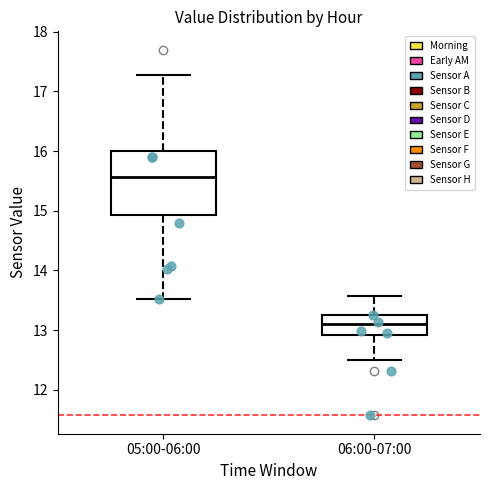

Where does the upper whisker of the box for 05:00-06:00 end on the y-axis? The values are not printed on the chart, so give them approximately, as read against the axis.

17.3